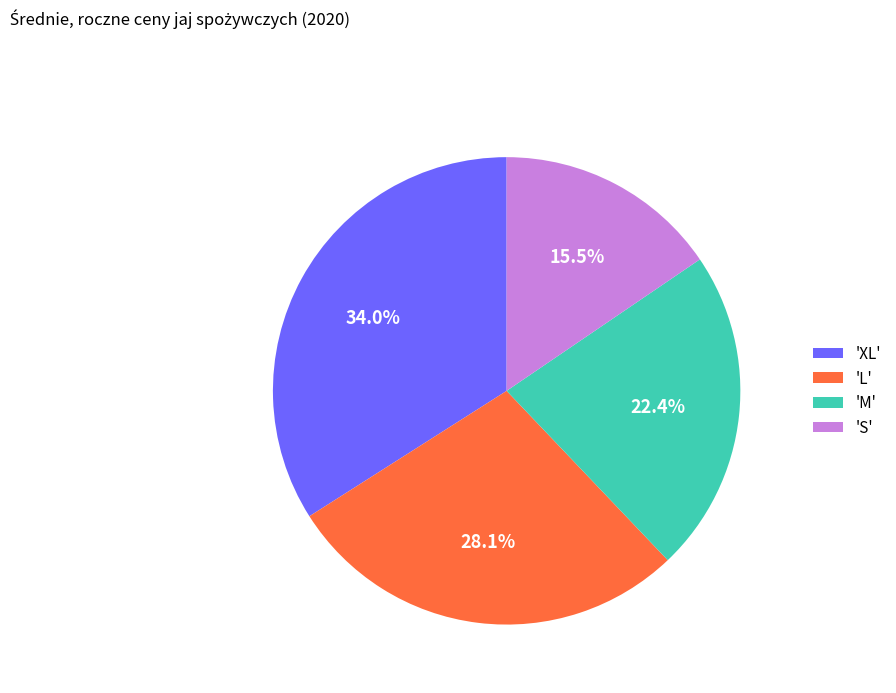

Which category has the smallest portion of the pie?

'S'